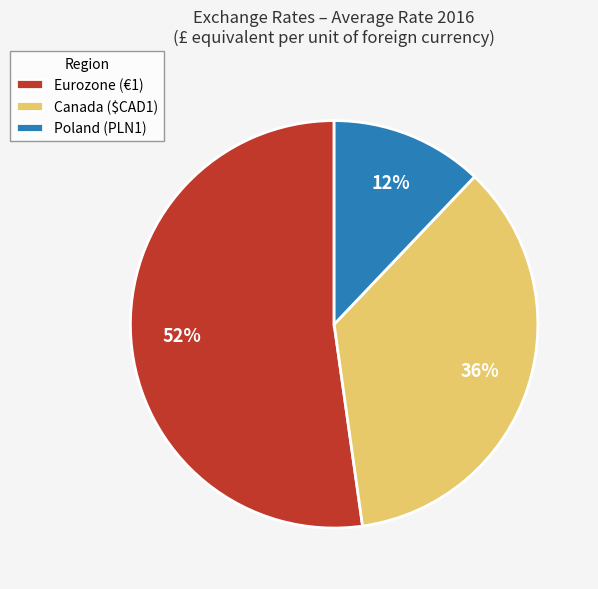

Rank the categories by value from lowest to highest.

Poland (PLN1), Canada ($CAD1), Eurozone (€1)